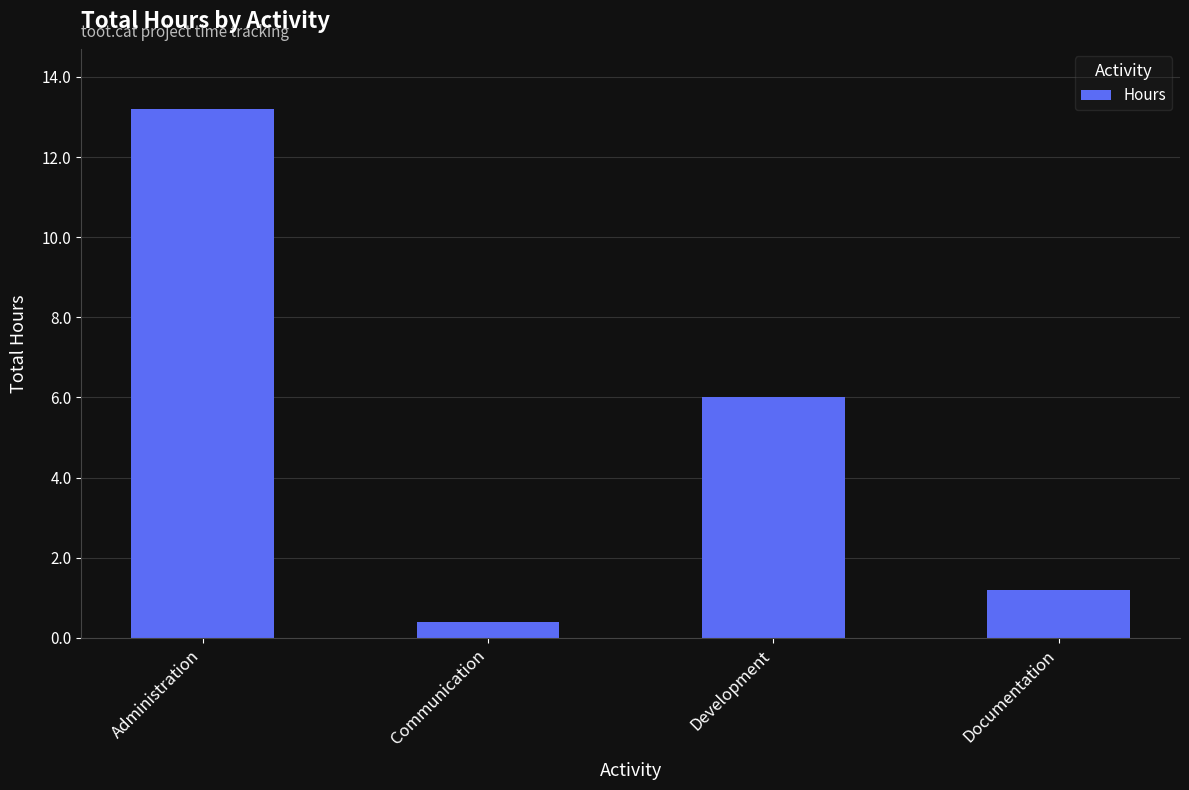

Between Communication and Development, which is larger?

Development